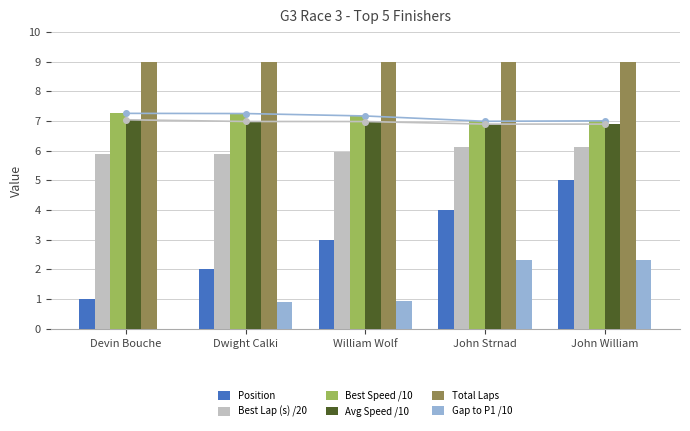

True or false: Gap to P1 /10 has a value of 2.3 at John Strnad.

True